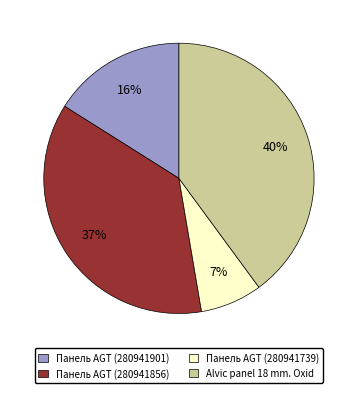

The Alvic panel 18 mm. Oxid slice represents 53% of the pie. True or false?

False